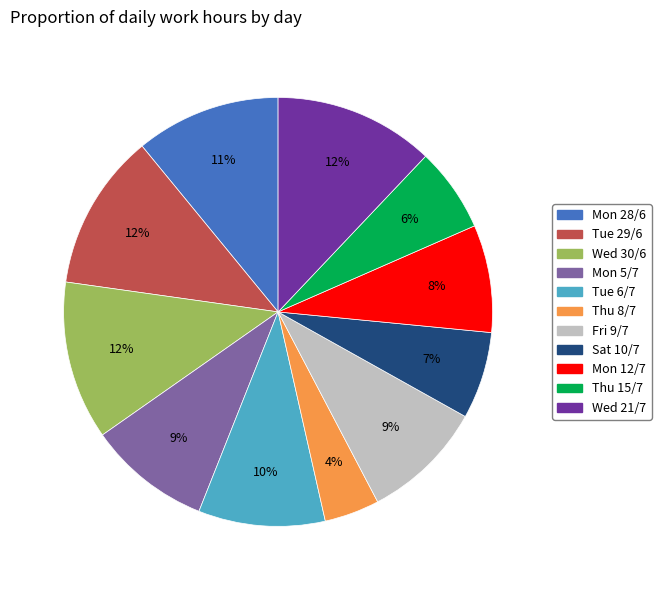

How many slices are in this pie chart?

11